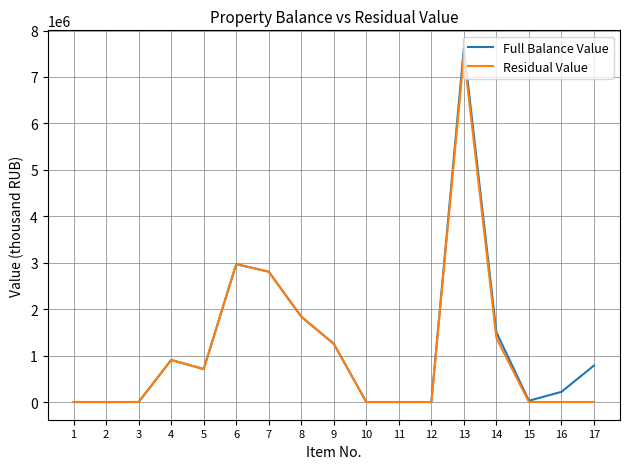

At how many categories does at least one series exceed 6111674?

1